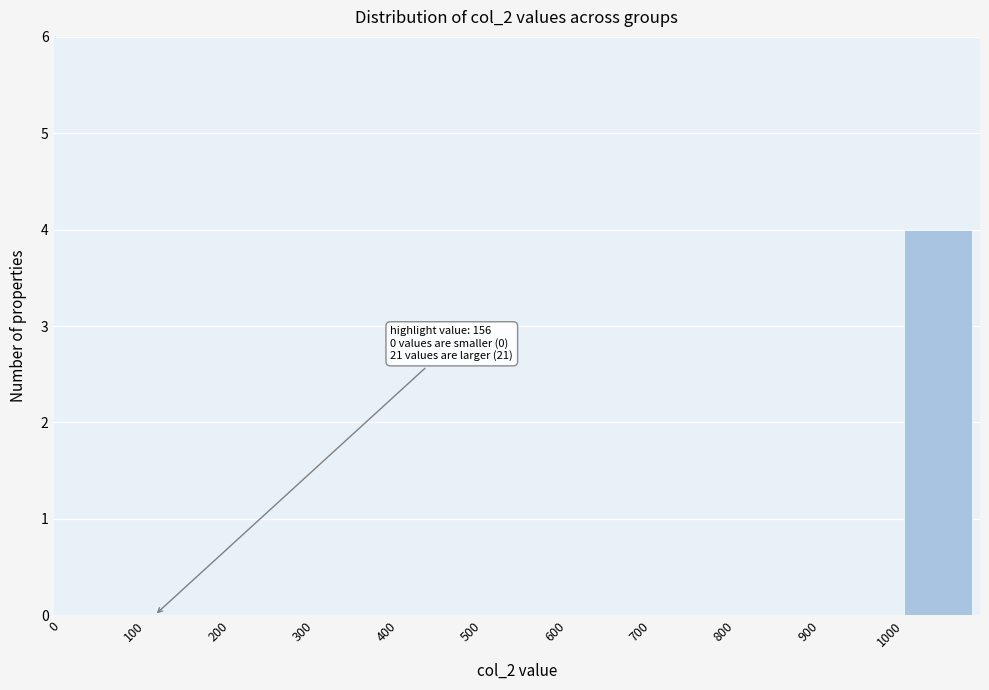

Reading left to right, extract all data points from this chart.

0=0	100=0	200=0	300=0	400=0	500=0	600=0	700=0	800=0	900=0	1000=4